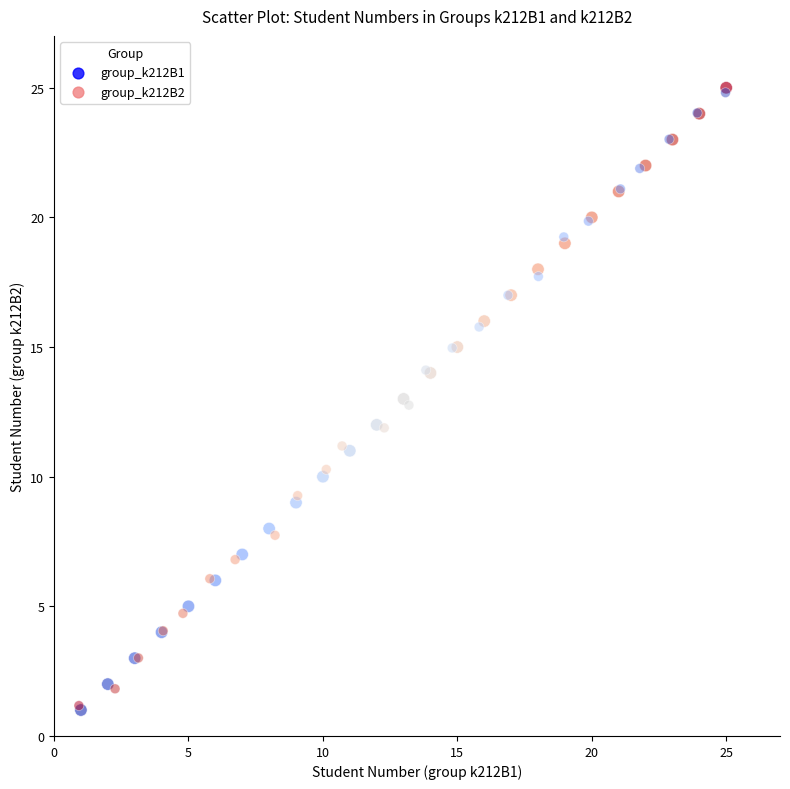

Which series has the widest spread of Y values?

group_k212B1